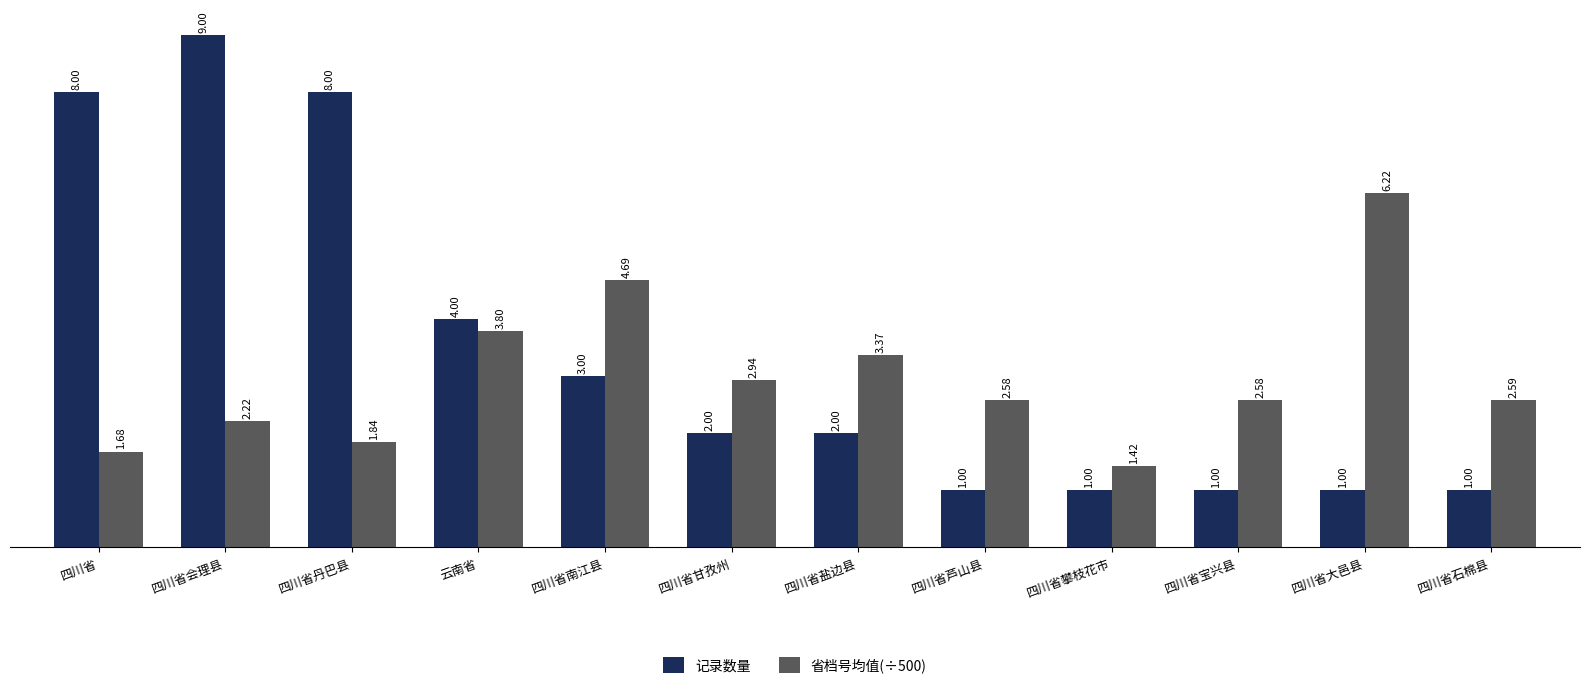

How many groups of bars are there?

12